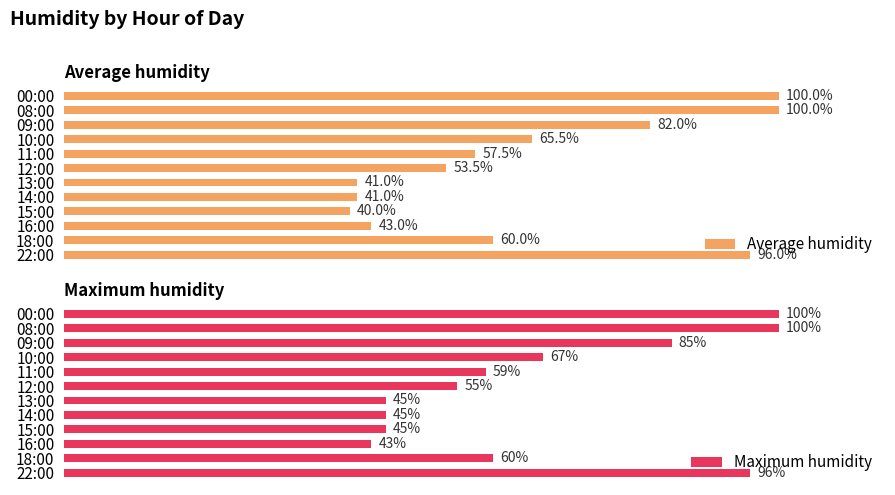

At which label is Average humidity closest to 70?

10:00